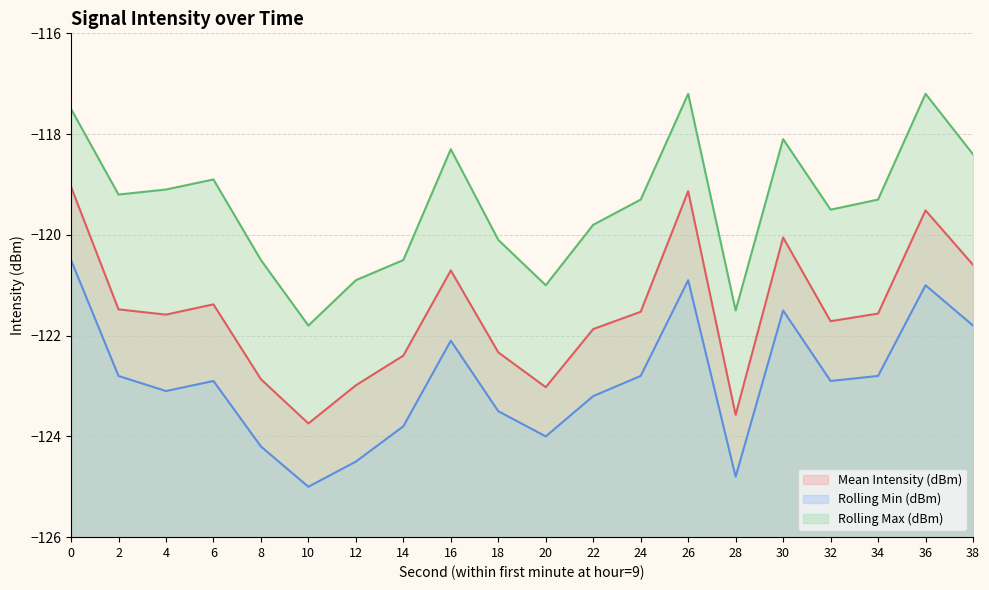

Read the Rolling Max (dBm) (line) value at 28.

-121.5